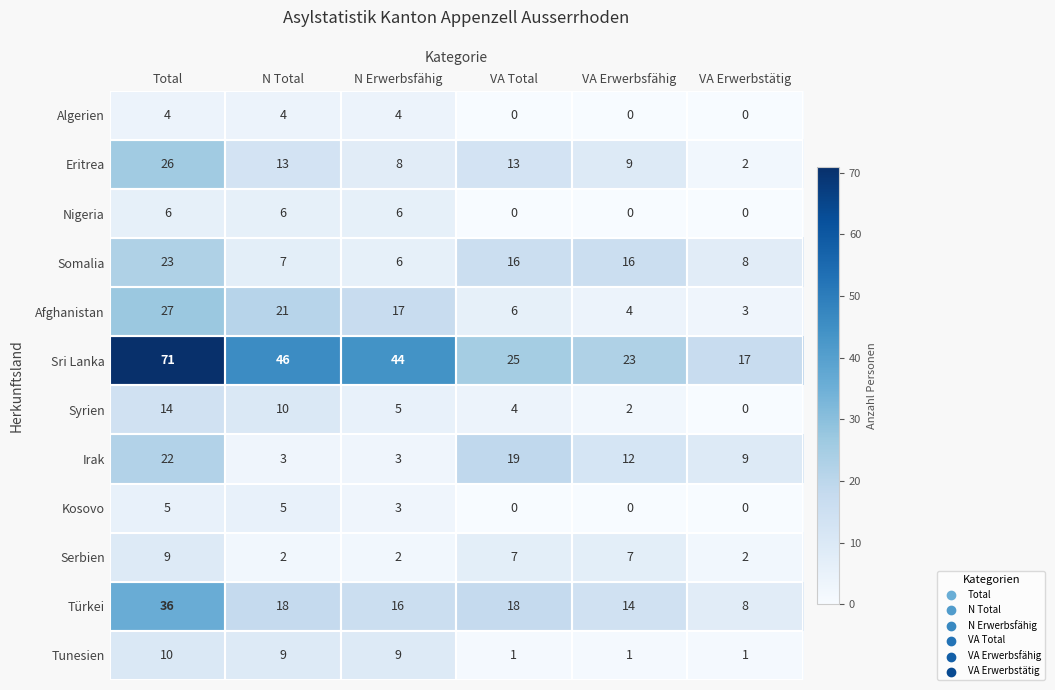

Is the value of Afghanistan at VA Total greater than the value of Somalia at VA Erwerbsfähig?

No